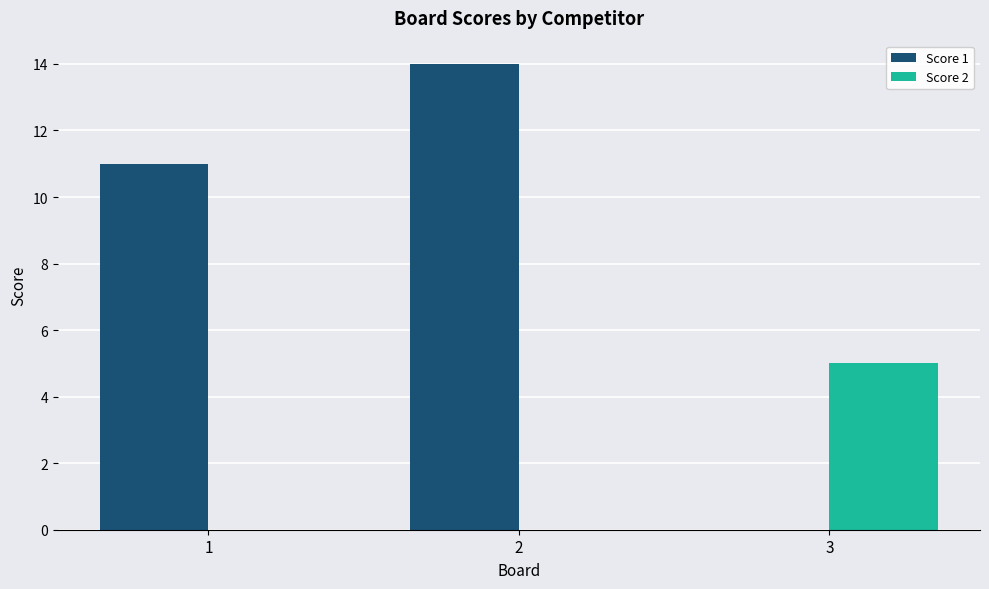

What is the sum of all Score 1 values?

25